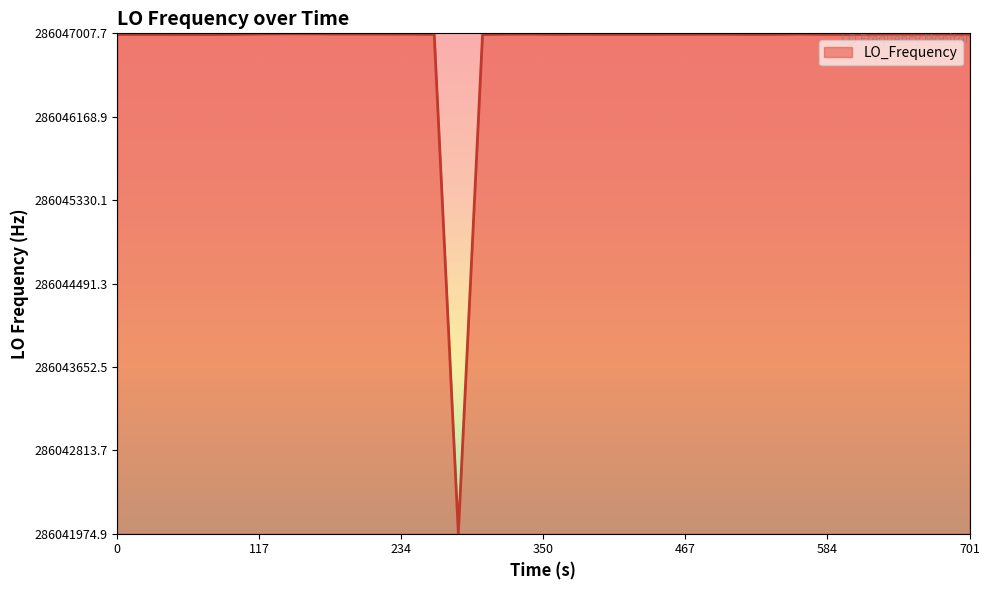

What is the minimum value shown in the chart?

286041979.9